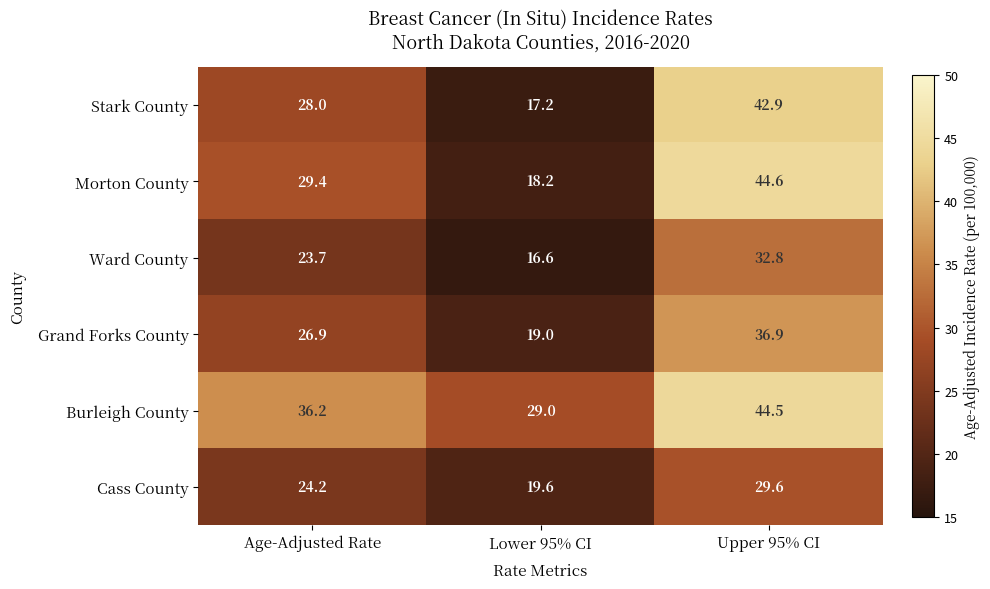

Which series has the largest range (max minus min)?

Morton County